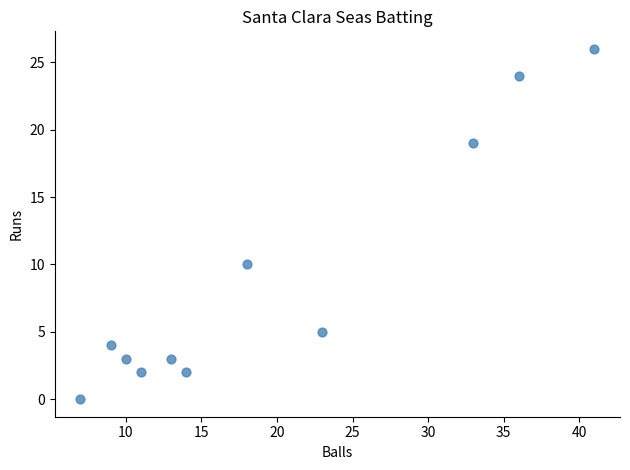

What is the average X value?

20